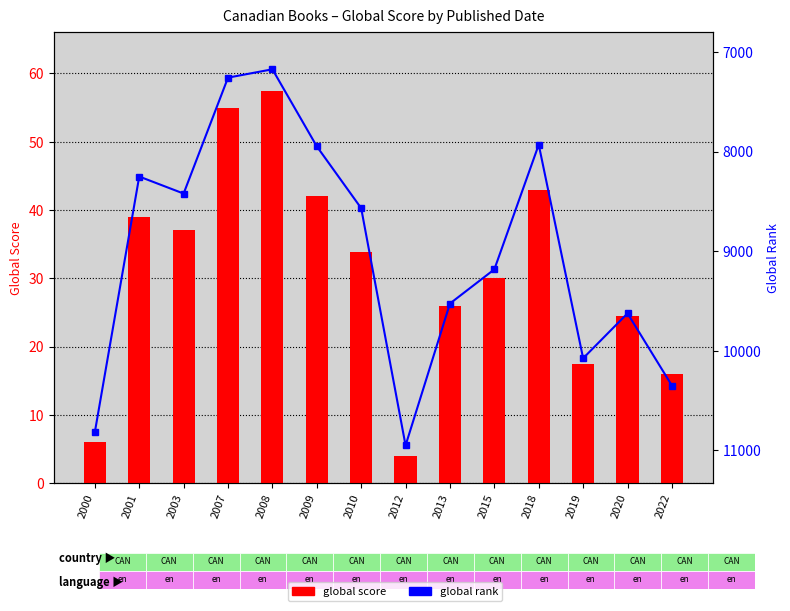

How many values in the global rank series are below 9183?

7